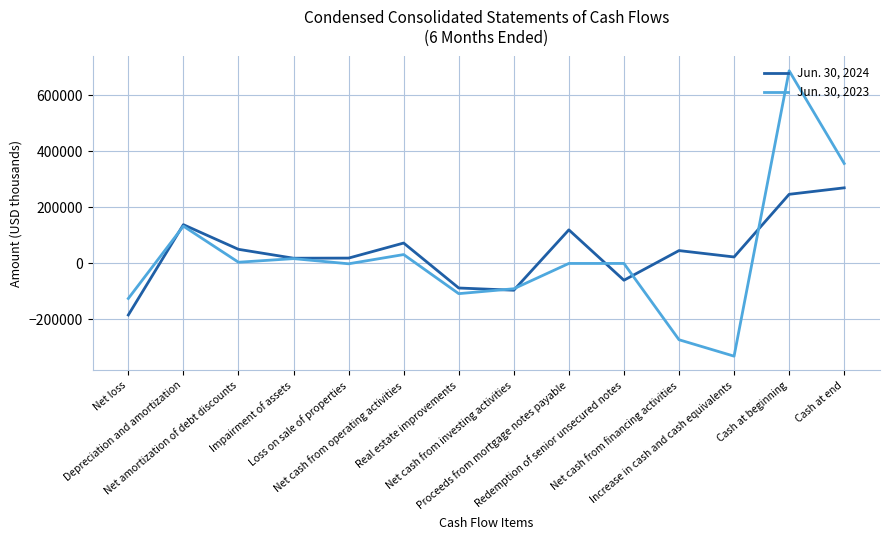

What is the approximate value of Jun. 30, 2024 at Net cash from operating activities, to the nearest 100?

72900